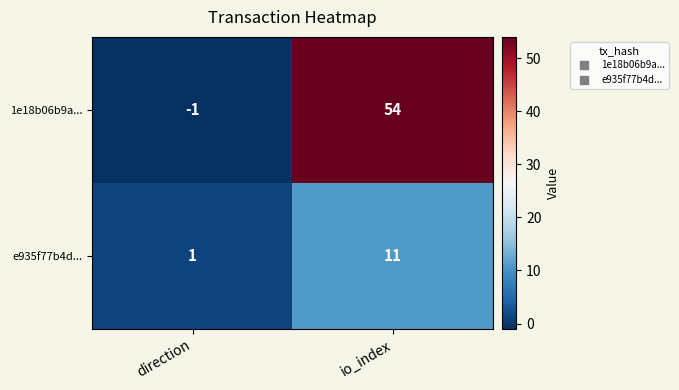

Reading right to left, list all the values displayed in this chart.

1e18b06b9a...: 54	-1
e935f77b4d...: 11	1